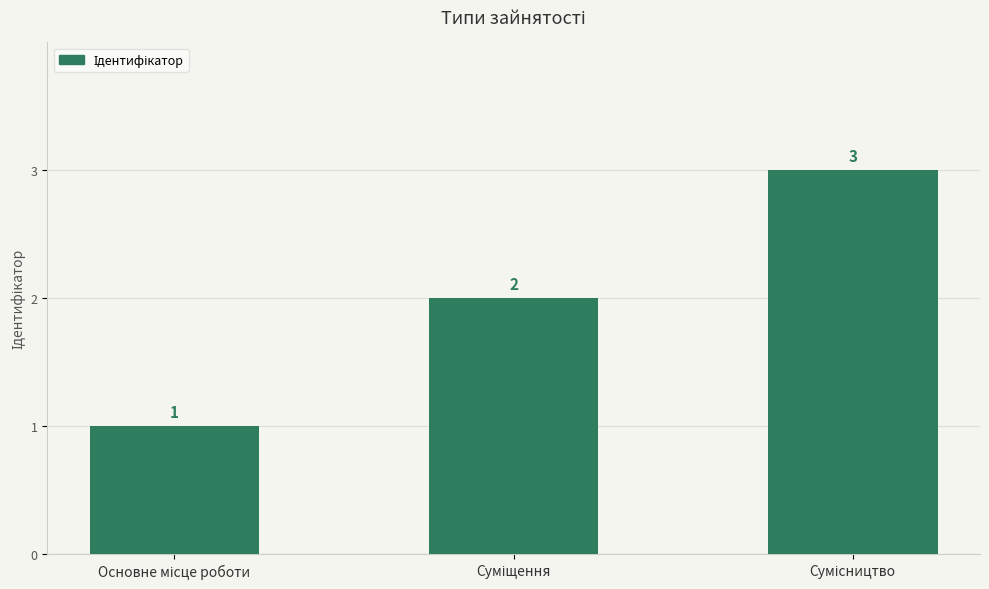

Count the values in the range 1 to 3.

3